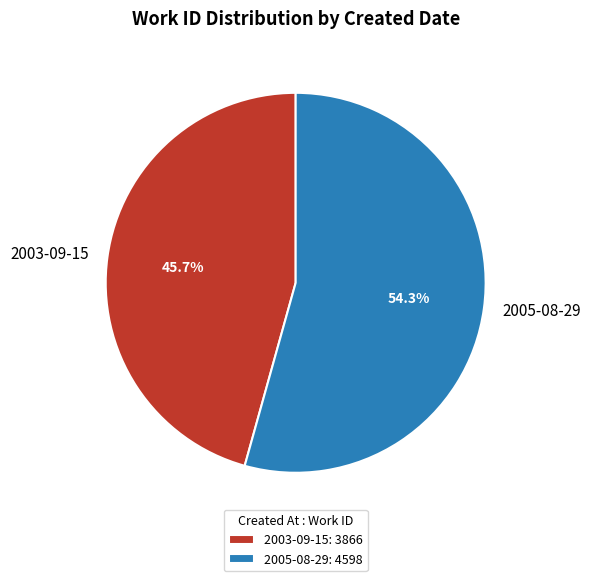

To the nearest percent, what percentage of the pie is 2005-08-29?

54%